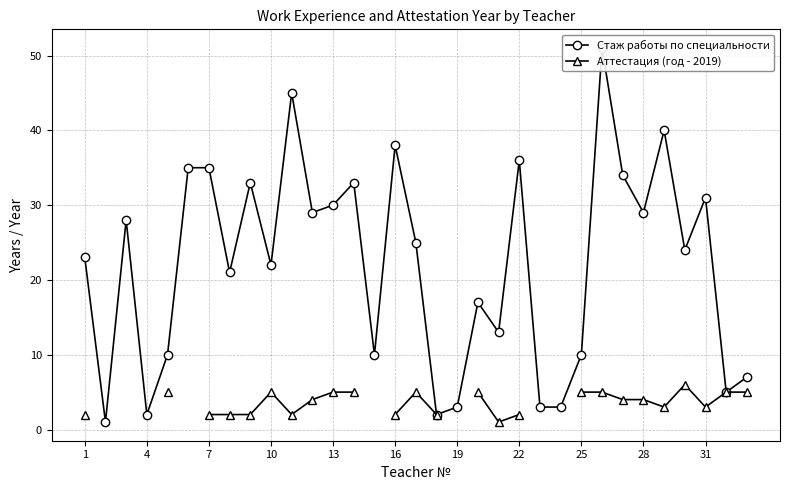

The value of Стаж работы по специальности at 31 is 29.0. True or false?

False